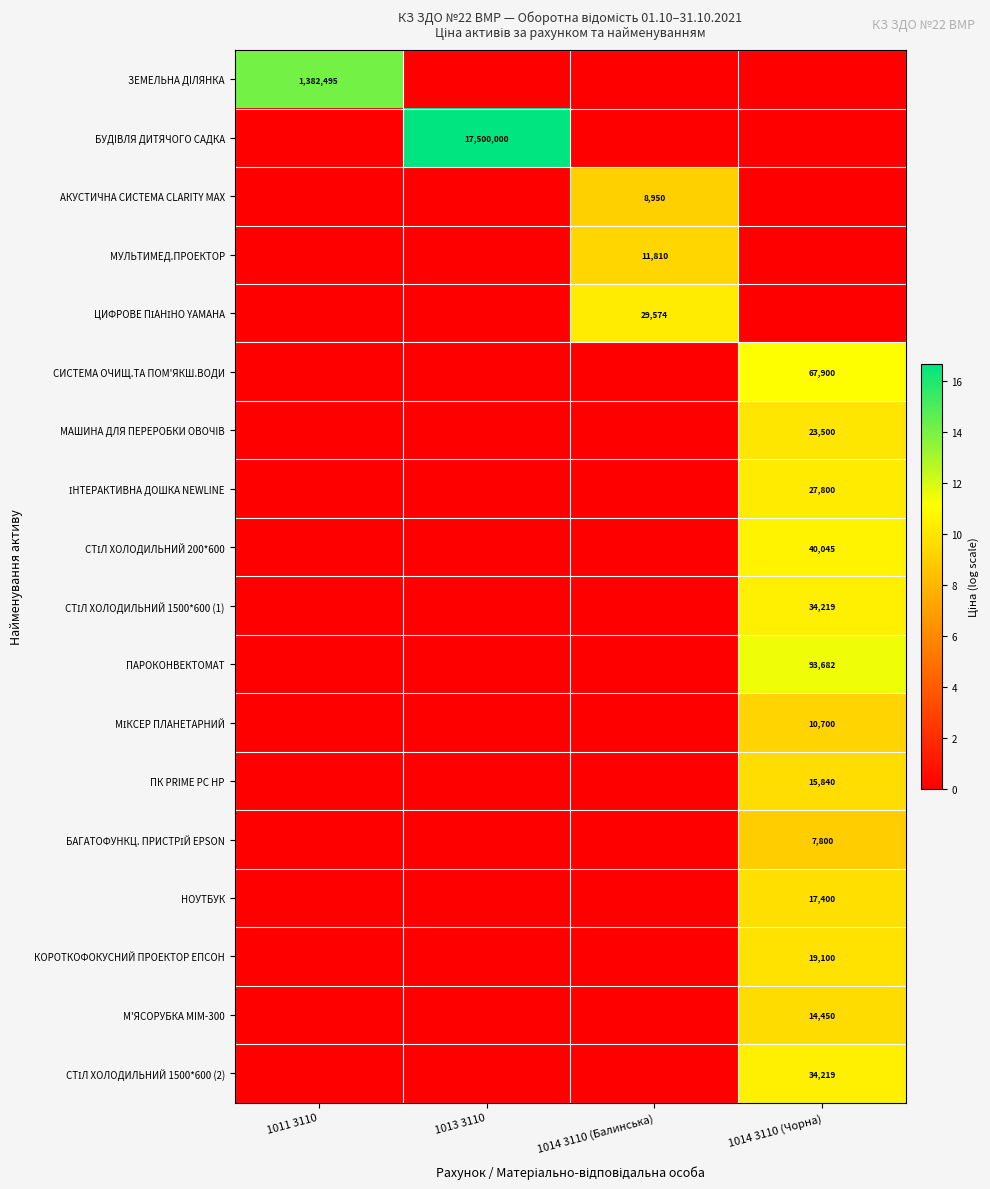

Is it true that ЗЕМЕЛЬНА ДIЛЯНКА equals 564083 at 1011 3110?

False